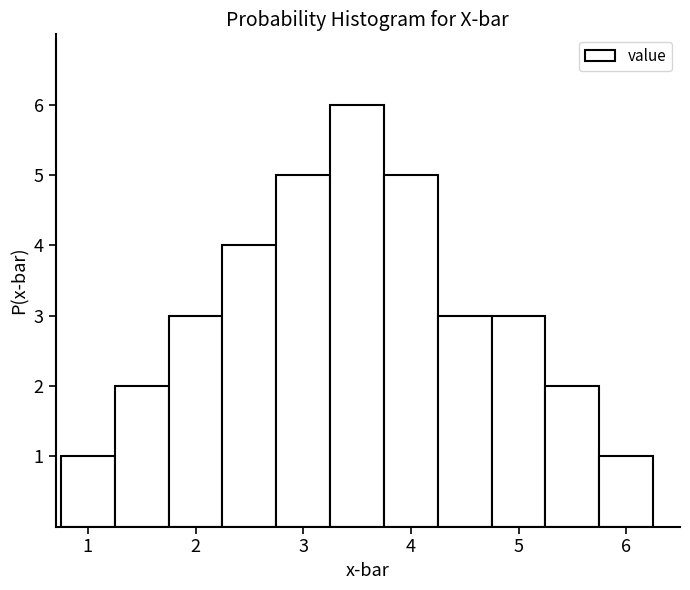

Reading left to right, transcribe this chart: for each bar, give the range it covers on the x-axis and its height. Neither the bar edges nor the heights are printed on the chart, so give them approximately, as read against the axes.

0.75 to 1.25: 1
1.25 to 1.75: 2
1.75 to 2.25: 3
2.25 to 2.75: 4
2.75 to 3.25: 5
3.25 to 3.75: 6
3.75 to 4.25: 5
4.25 to 4.75: 3
4.75 to 5.25: 3
5.25 to 5.75: 2
5.75 to 6.25: 1